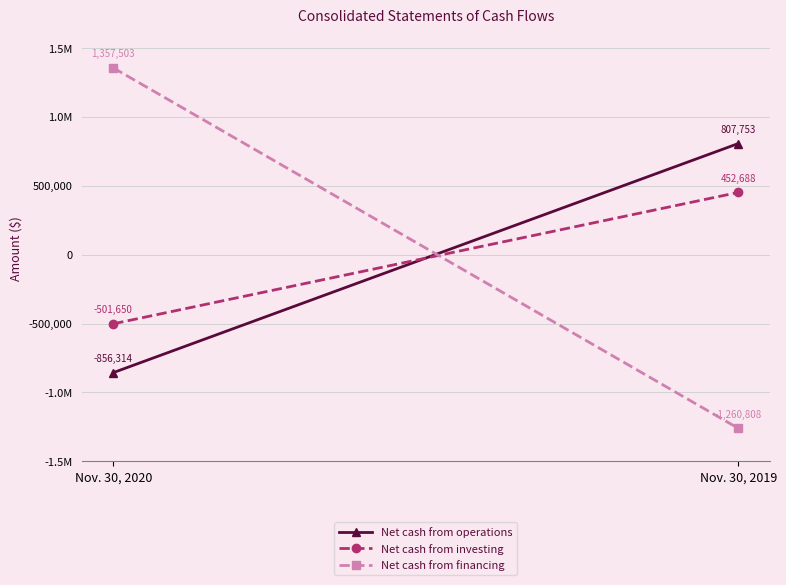

What is the value of the Net cash from financing point at the 2nd from the left?

-1260808